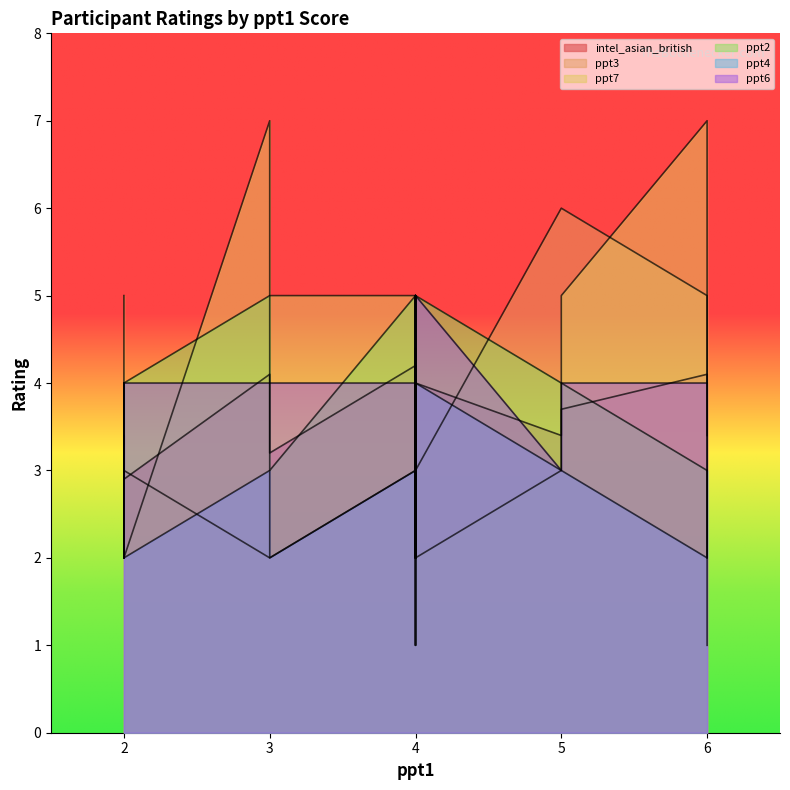

Does the chart display data point markers on the line(s)?

No